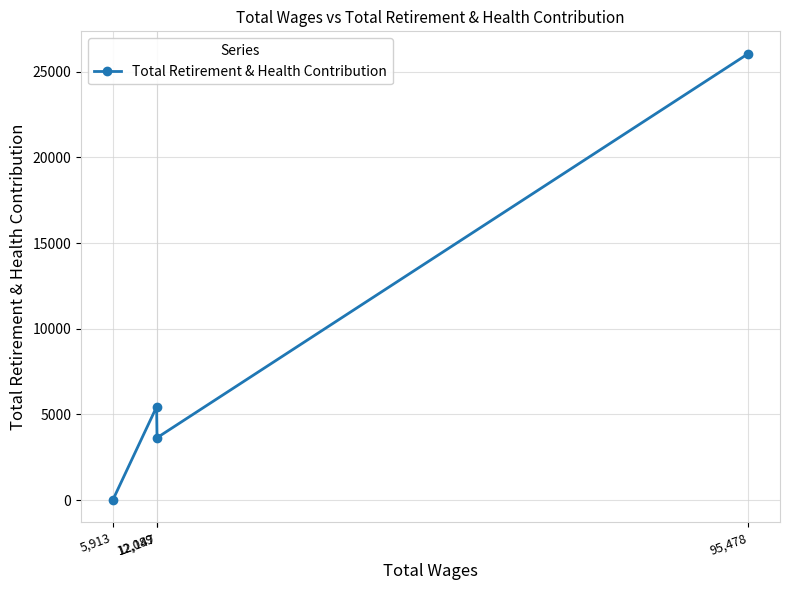

Where is the first local minimum?

12,147